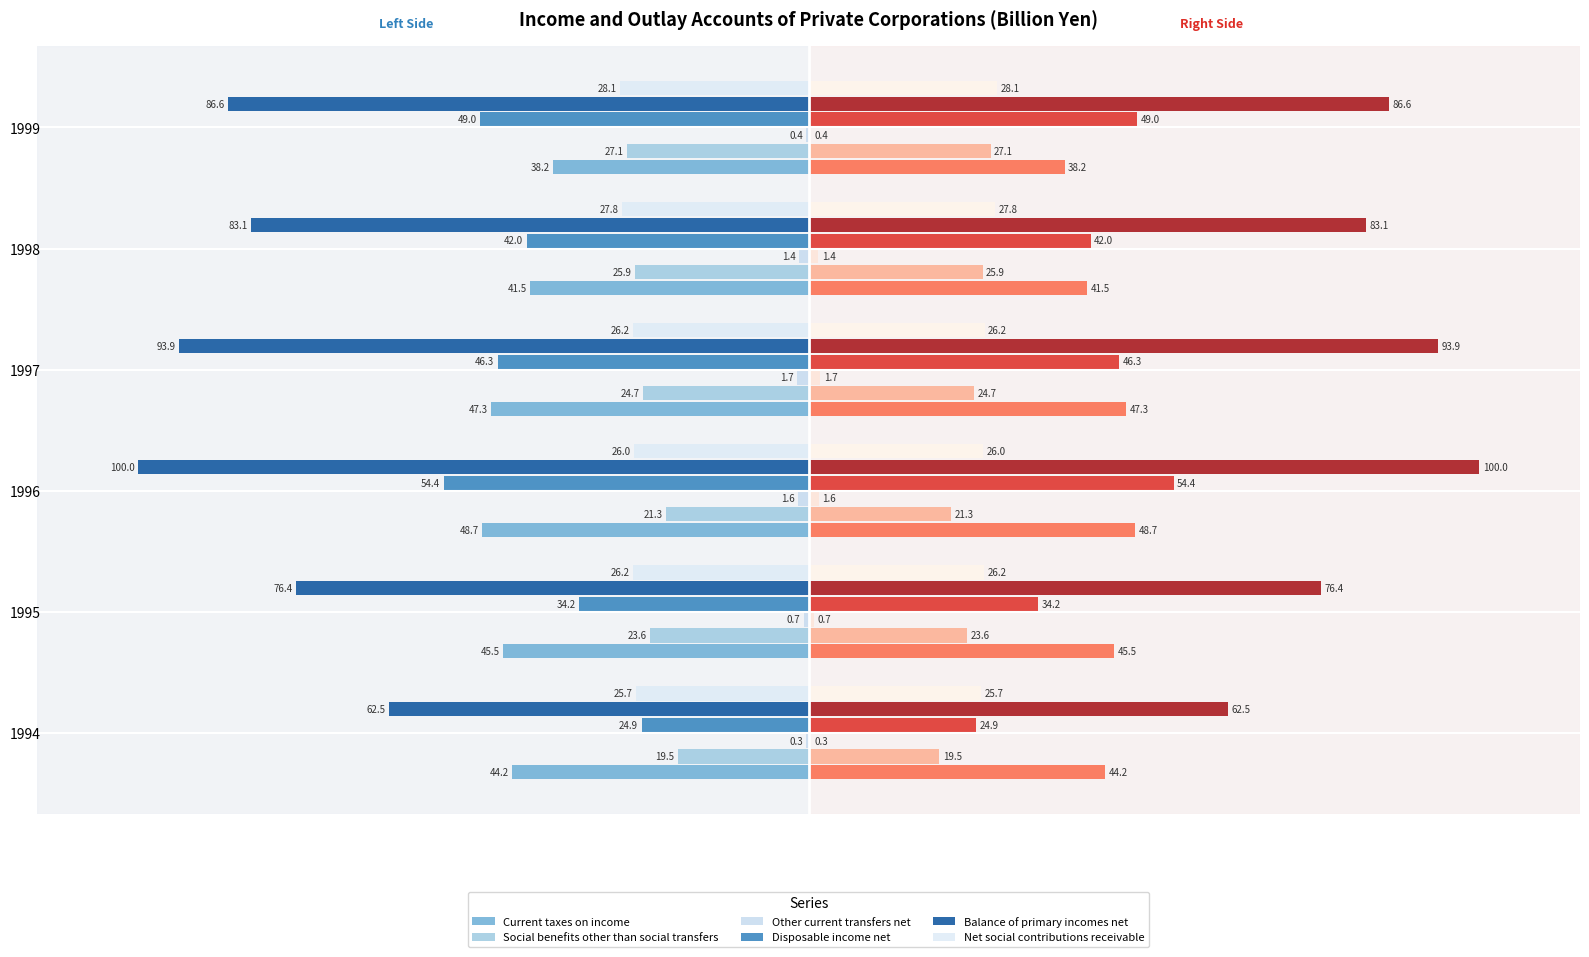

What is the sum of the Other current transfers net values at 1999 and 1996?

-1.9